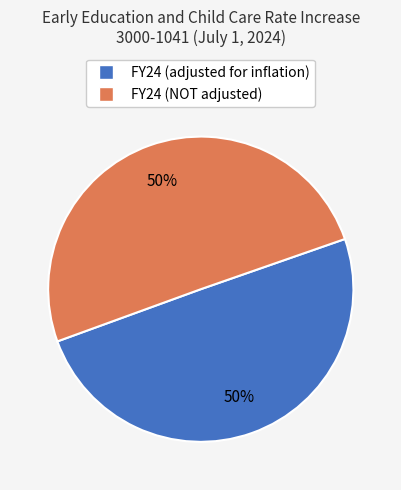

To the nearest percent, what is the average slice percentage?

50%